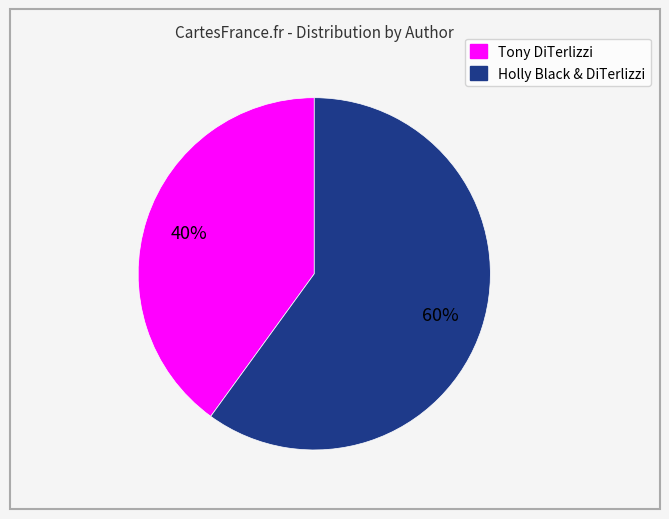

How many slices are in this pie chart?

2